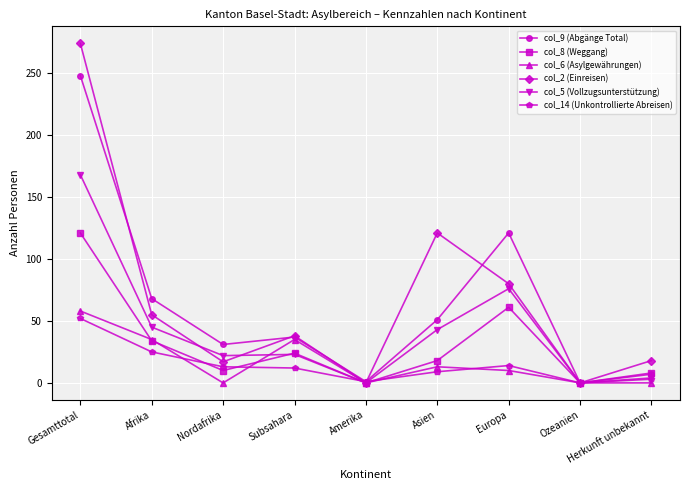

What position from the left is Herkunft unbekannt?

9